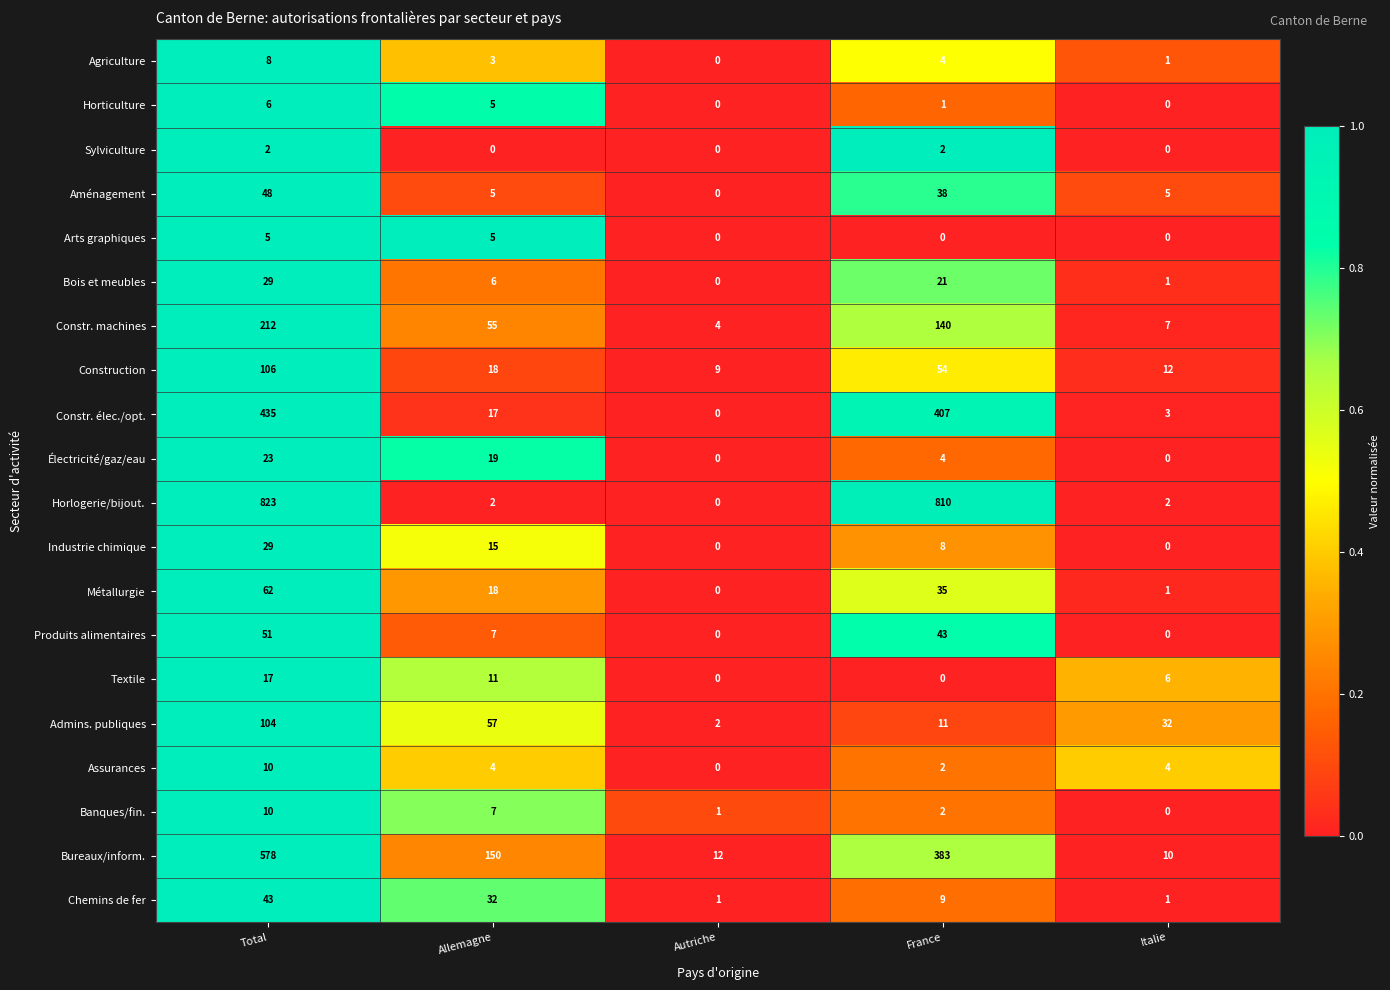

Is it true that Constr. machines equals 55 at Allemagne?

True